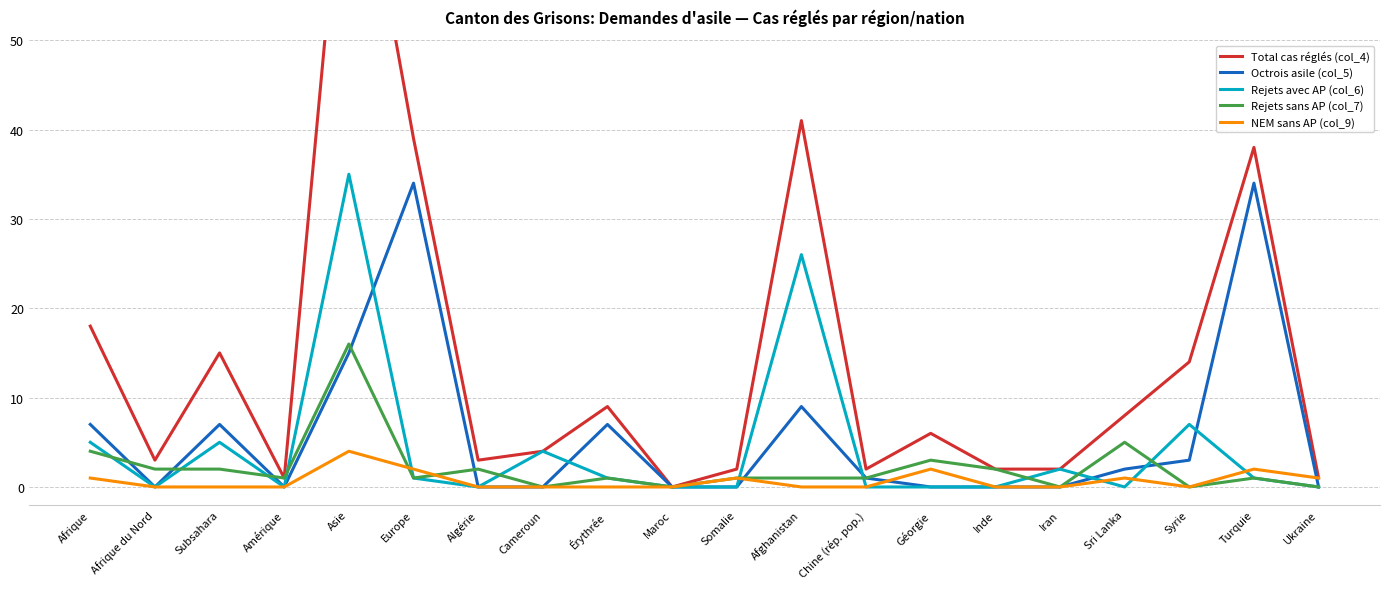

Reading right to left, transcribe all the data shown in this chart.

Total cas réglés (col_4): Ukraine=1	Turquie=38	Syrie=14	Sri Lanka=8	Iran=2	Inde=2	Géorgie=6	Chine (rép. pop.)=2	Afghanistan=41	Somalie=2	Maroc=0	Érythrée=9	Cameroun=4	Algérie=3	Europe=39	Asie=79	Amérique=1	Subsahara=15	Afrique du Nord=3	Afrique=18
Octrois asile (col_5): Ukraine=0	Turquie=34	Syrie=3	Sri Lanka=2	Iran=0	Inde=0	Géorgie=0	Chine (rép. pop.)=1	Afghanistan=9	Somalie=0	Maroc=0	Érythrée=7	Cameroun=0	Algérie=0	Europe=34	Asie=15	Amérique=0	Subsahara=7	Afrique du Nord=0	Afrique=7
Rejets avec AP (col_6): Ukraine=0	Turquie=1	Syrie=7	Sri Lanka=0	Iran=2	Inde=0	Géorgie=0	Chine (rép. pop.)=0	Afghanistan=26	Somalie=0	Maroc=0	Érythrée=1	Cameroun=4	Algérie=0	Europe=1	Asie=35	Amérique=0	Subsahara=5	Afrique du Nord=0	Afrique=5
Rejets sans AP (col_7): Ukraine=0	Turquie=1	Syrie=0	Sri Lanka=5	Iran=0	Inde=2	Géorgie=3	Chine (rép. pop.)=1	Afghanistan=1	Somalie=1	Maroc=0	Érythrée=1	Cameroun=0	Algérie=2	Europe=1	Asie=16	Amérique=1	Subsahara=2	Afrique du Nord=2	Afrique=4
NEM sans AP (col_9): Ukraine=1	Turquie=2	Syrie=0	Sri Lanka=1	Iran=0	Inde=0	Géorgie=2	Chine (rép. pop.)=0	Afghanistan=0	Somalie=1	Maroc=0	Érythrée=0	Cameroun=0	Algérie=0	Europe=2	Asie=4	Amérique=0	Subsahara=0	Afrique du Nord=0	Afrique=1